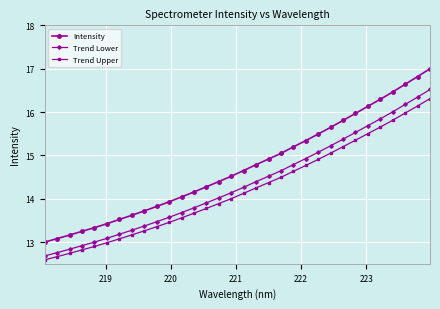

List the series in order of their overall mean, lowest first.

Trend Upper, Trend Lower, Intensity